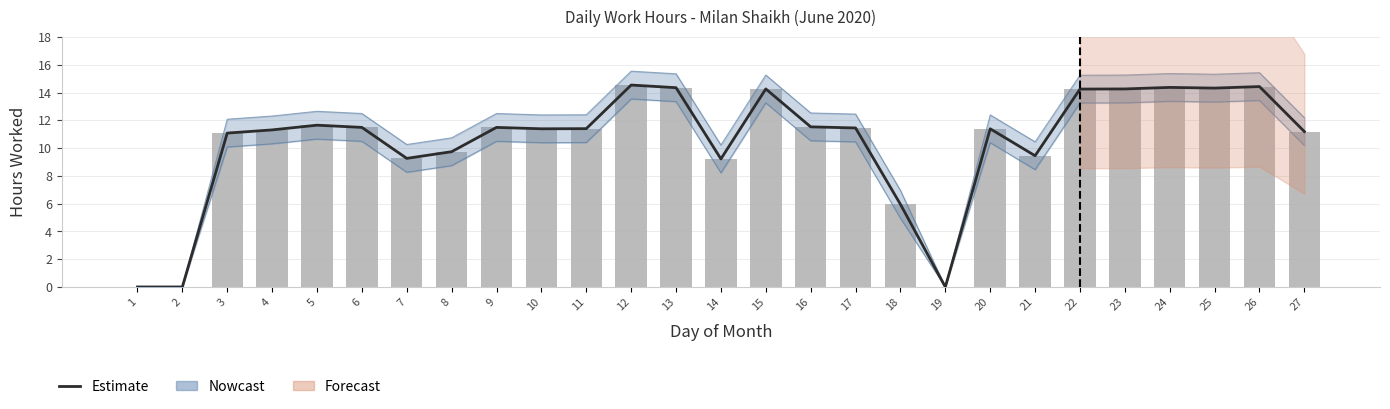

How many positive values does the Nowcast series have?

24